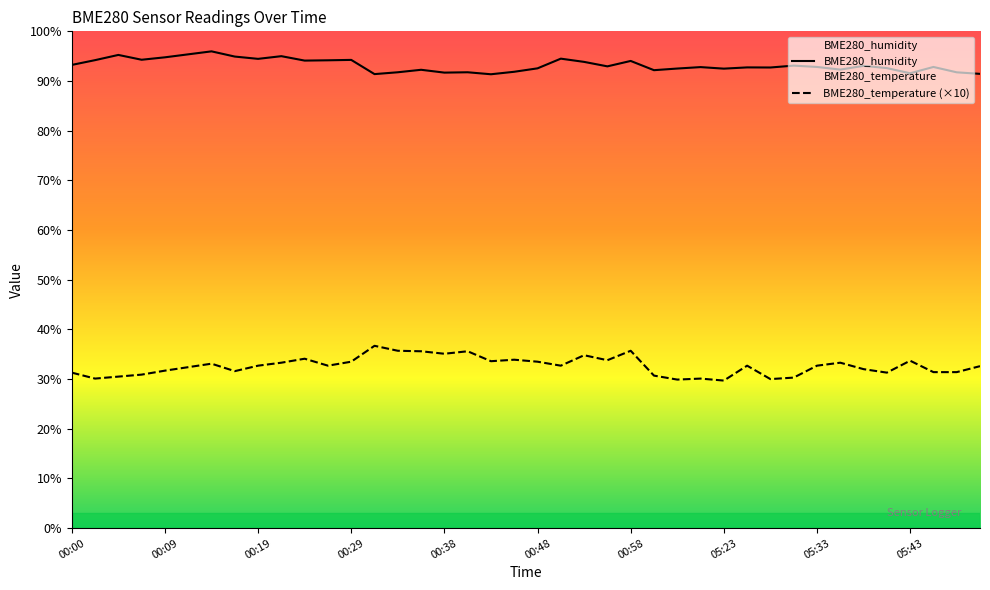

Between 00:55 and 00:09, which is larger?

00:09